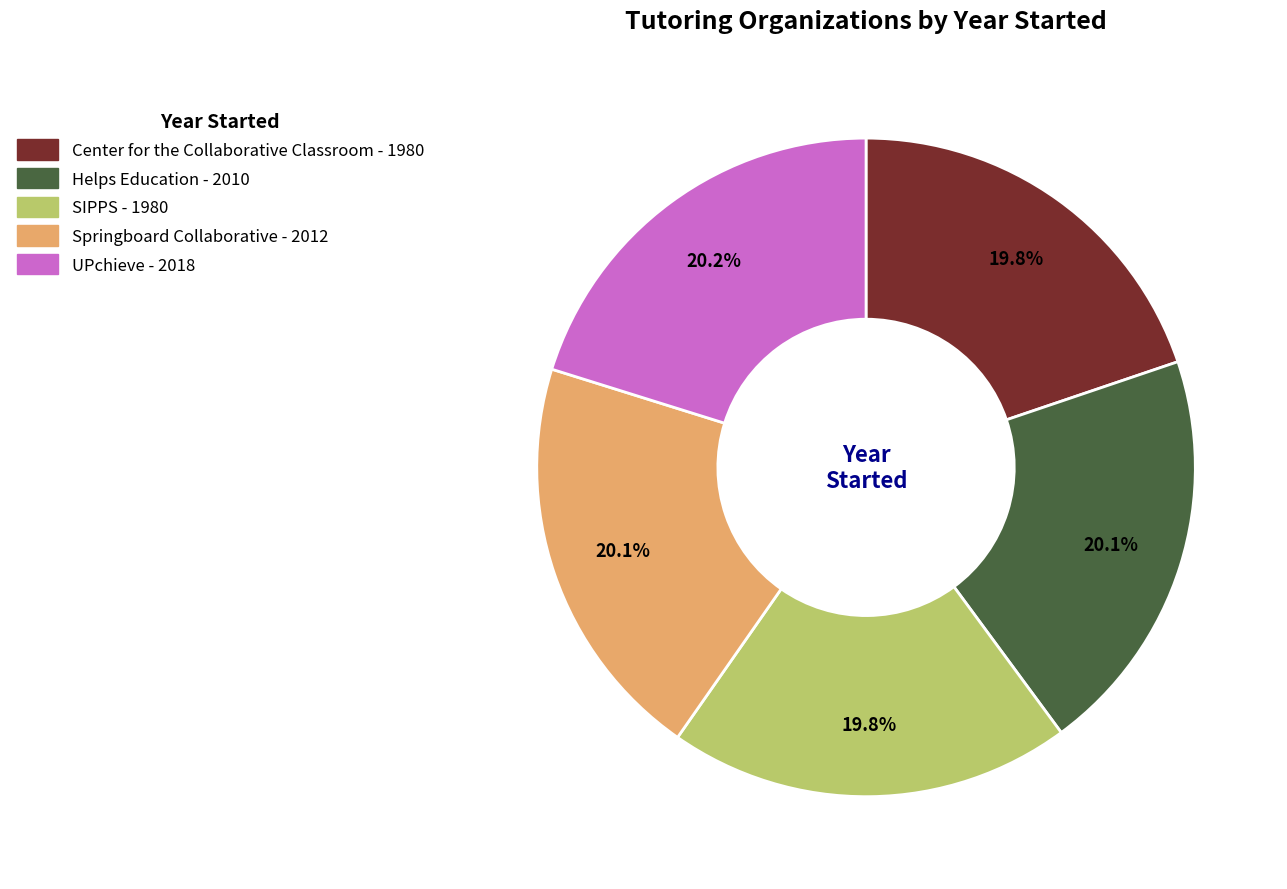

Is the sum of Helps Education and Center for the Collaborative Classroom greater than half?

No